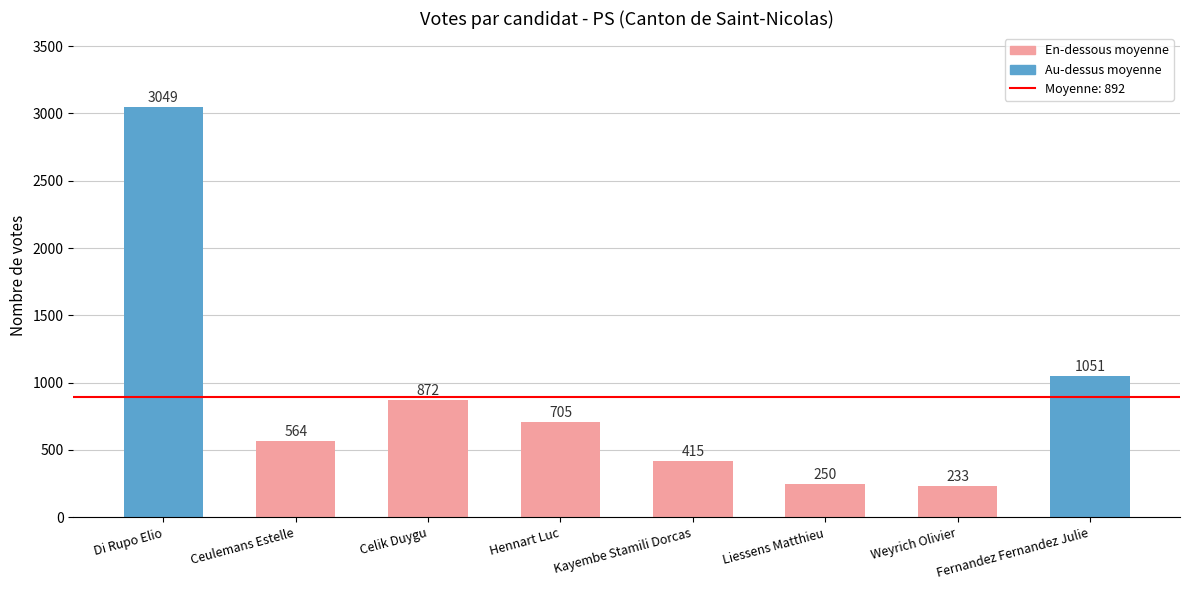

Which category has the lowest value across all series?

Weyrich Olivier